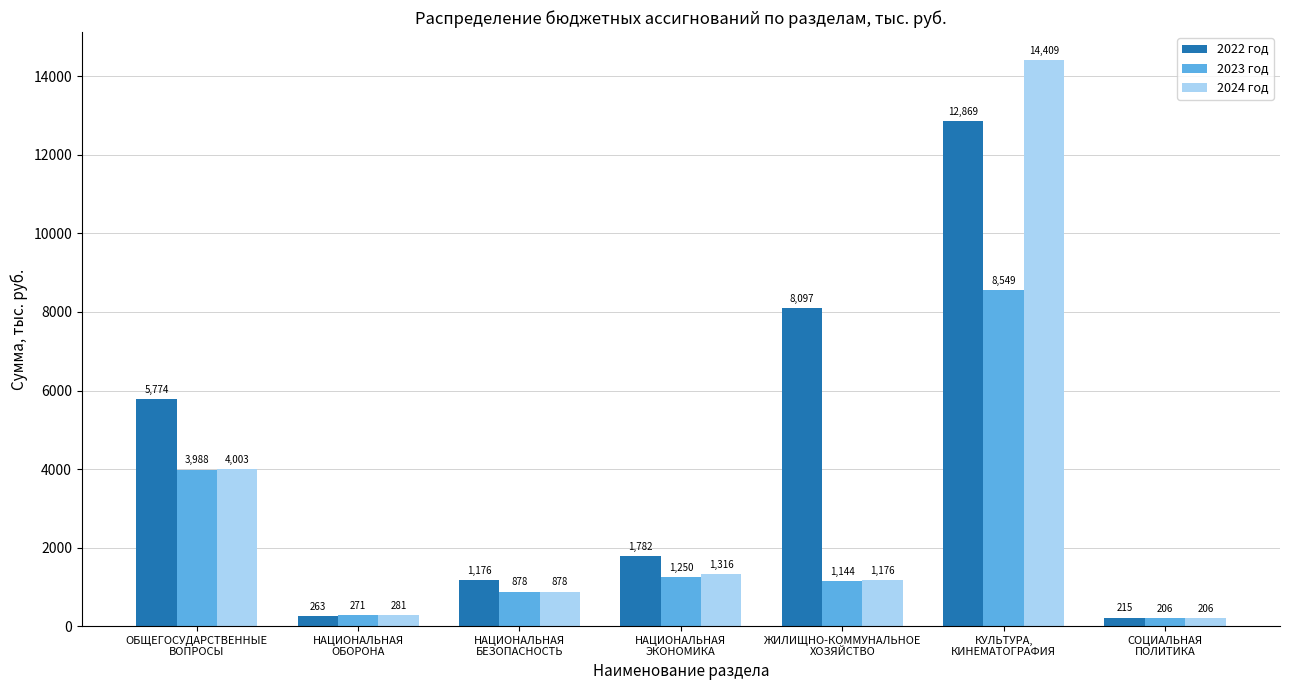

What is the approximate value of 2023 год at НАЦИОНАЛЬНАЯ
ОБОРОНА?

271.4